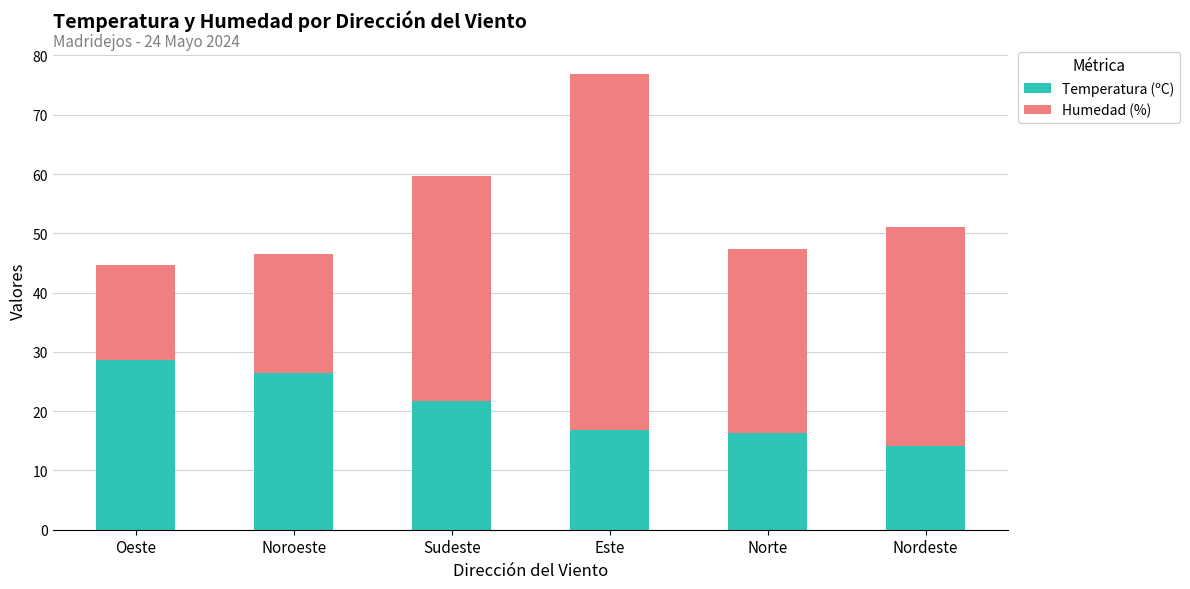

What is the sum of all Temperatura (ºC) values?

124.2